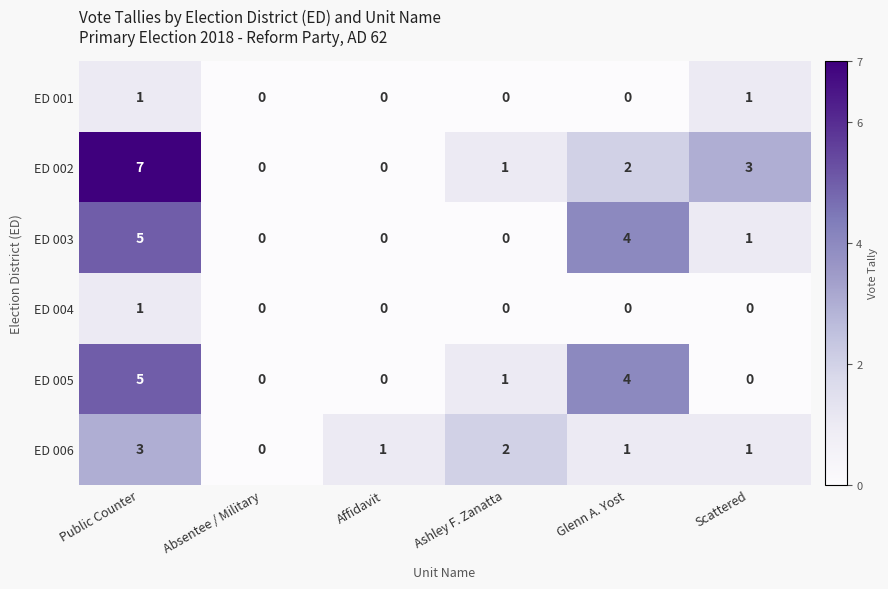

True or false: ED 004 has a value of 1 at Public Counter.

True